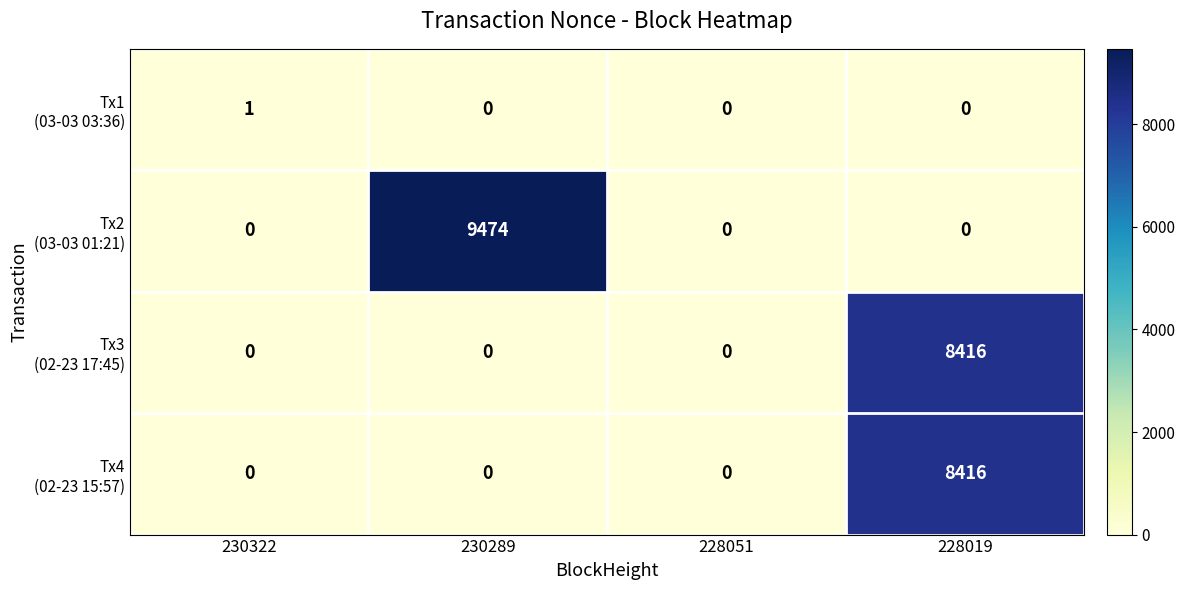

Which label corresponds to the largest value in the chart?

230289